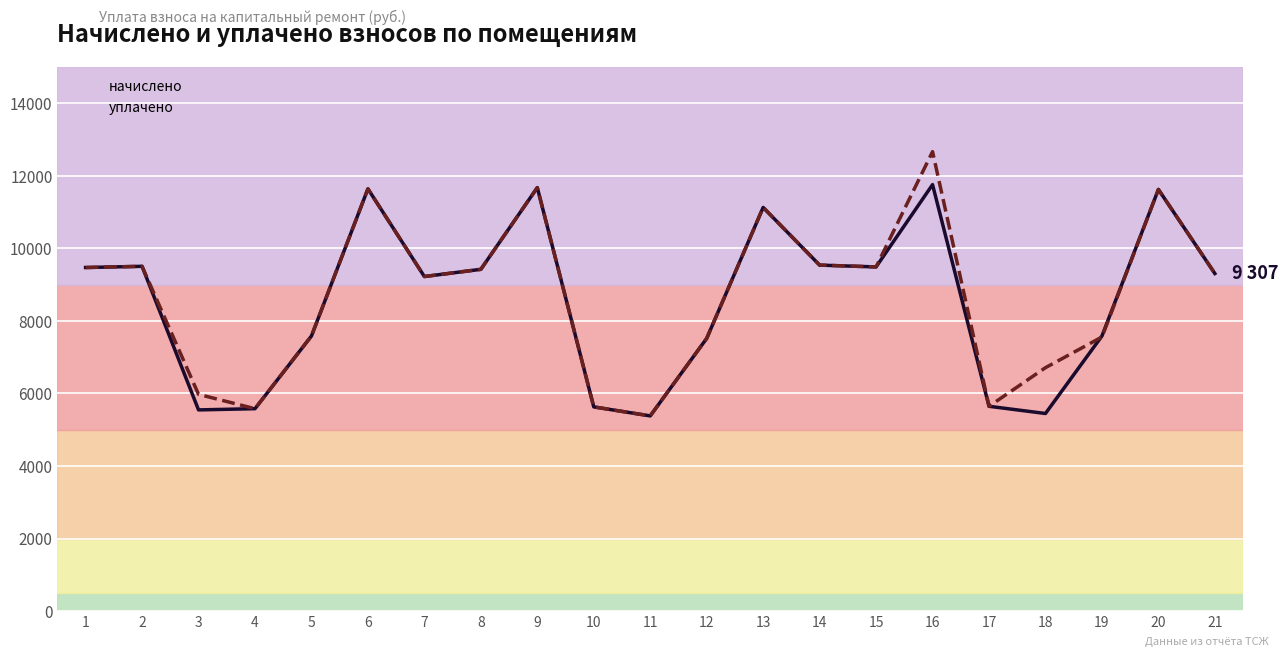

Reading left to right, transcribe all the data shown in this chart.

начислено: 9472.3	9505.4	5547.6	5580.7	7584.5	11641.6	9223.9	9422.6	11674.8	5630.4	5382.0	7518.2	11128.3	9538.6	9488.9	11757.6	5647.0	5448.2	7584.5	11625.1	9306.7
уплачено: 9472.3	9505.4	5976.4	5580.7	7584.5	11641.6	9223.9	9422.6	11674.8	5630.4	5382.0	7518.2	11128.3	9538.6	9488.9	12666.4	5647.0	6711.6	7557.0	11625.1	9306.7